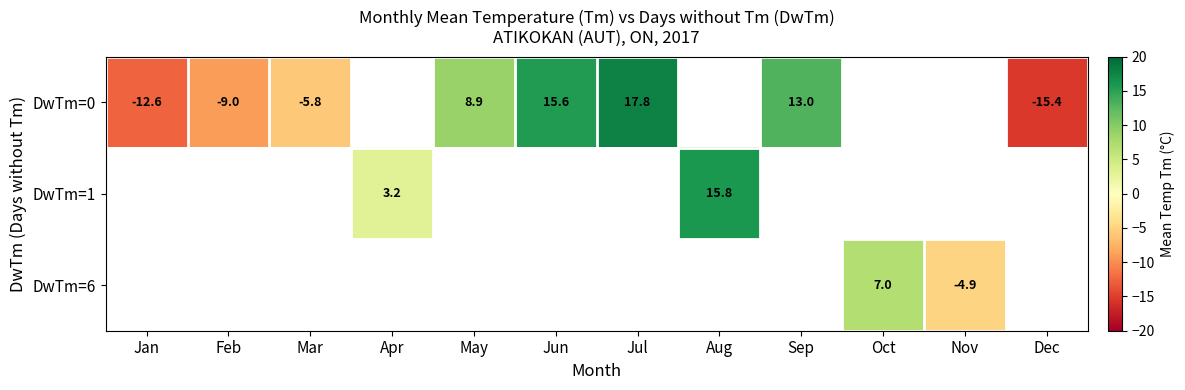

Which label corresponds to the largest value in the chart?

Jul